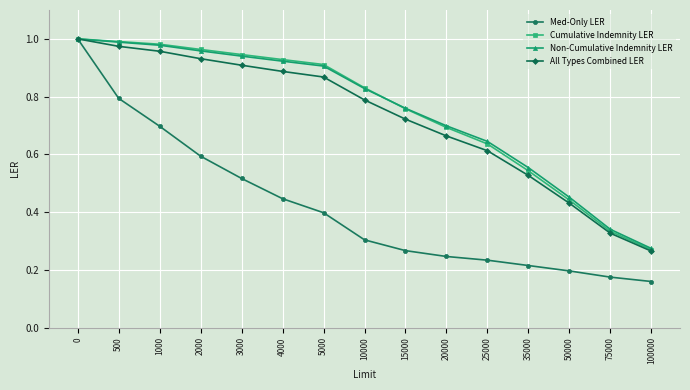

True or false: Non-Cumulative Indemnity LER has a value of 1.1 at 20000.

False